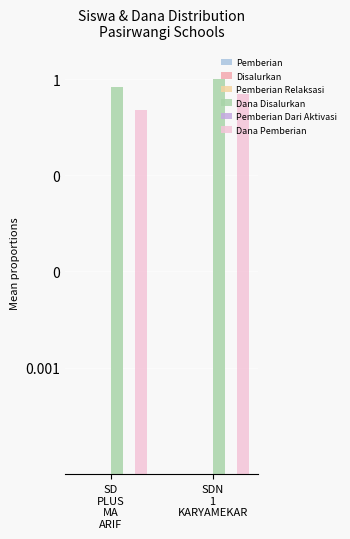

What are all the series names shown in the legend?

Pemberian, Disalurkan, Pemberian Relaksasi, Dana Disalurkan, Pemberian Dari Aktivasi, Dana Pemberian